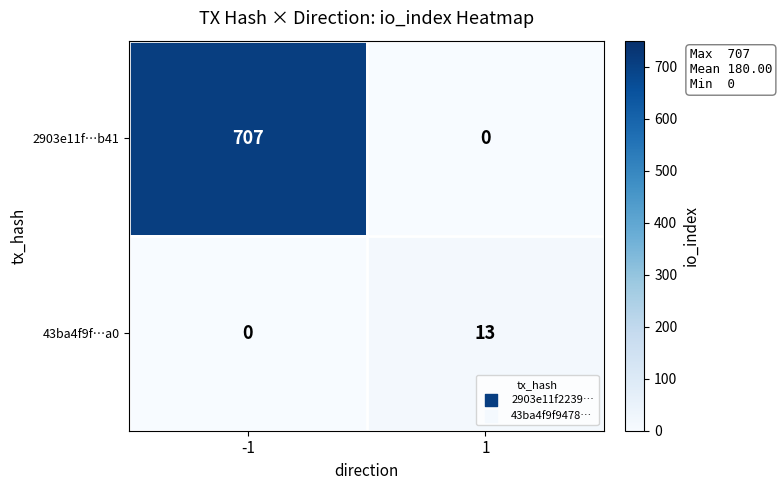

Between -1 and 1, which series saw the biggest shift?

2903e11f…b41